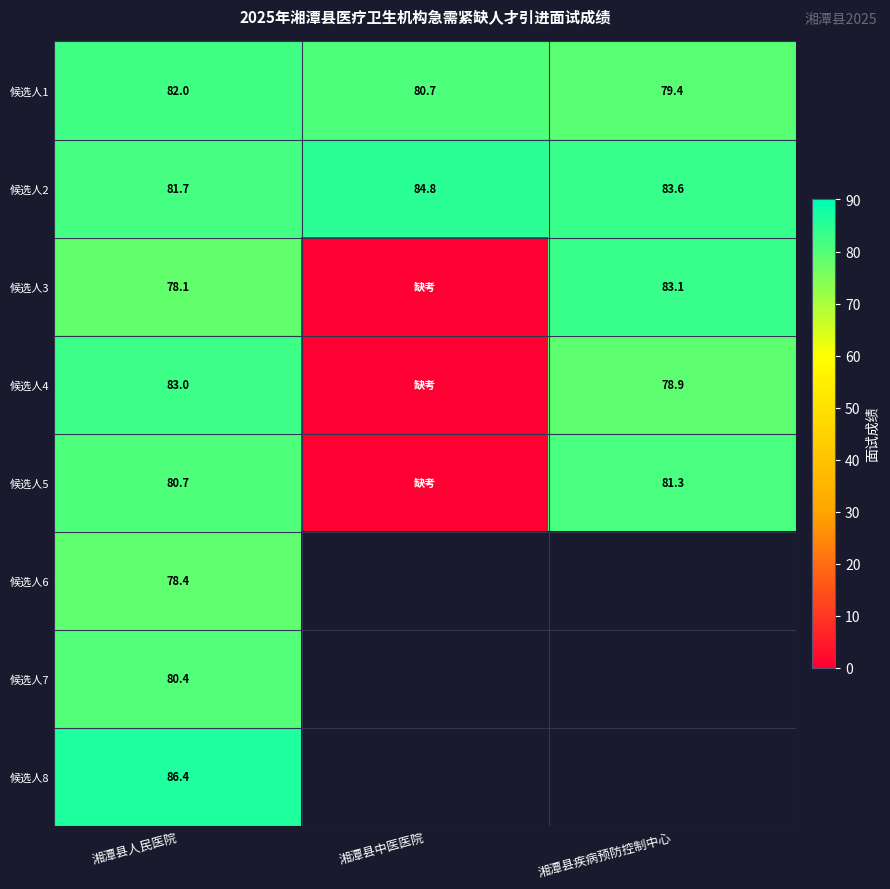

What is the sum of the 候选人3 values at 湘潭县疾病预防控制中心 and 湘潭县人民医院?

161.2